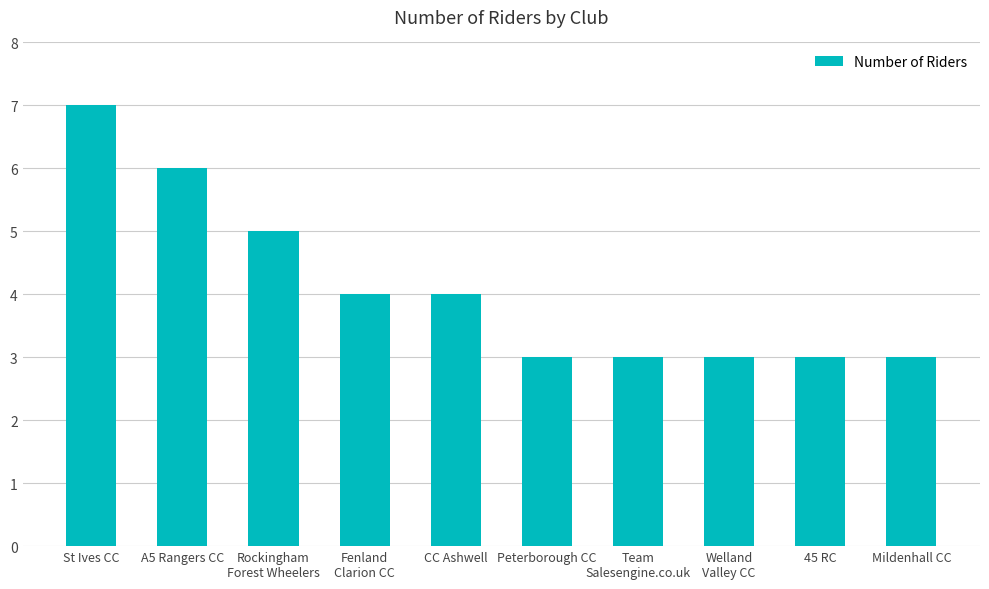

Approximately how many times larger is the value at A5 Rangers CC compared to Peterborough CC?

2.0